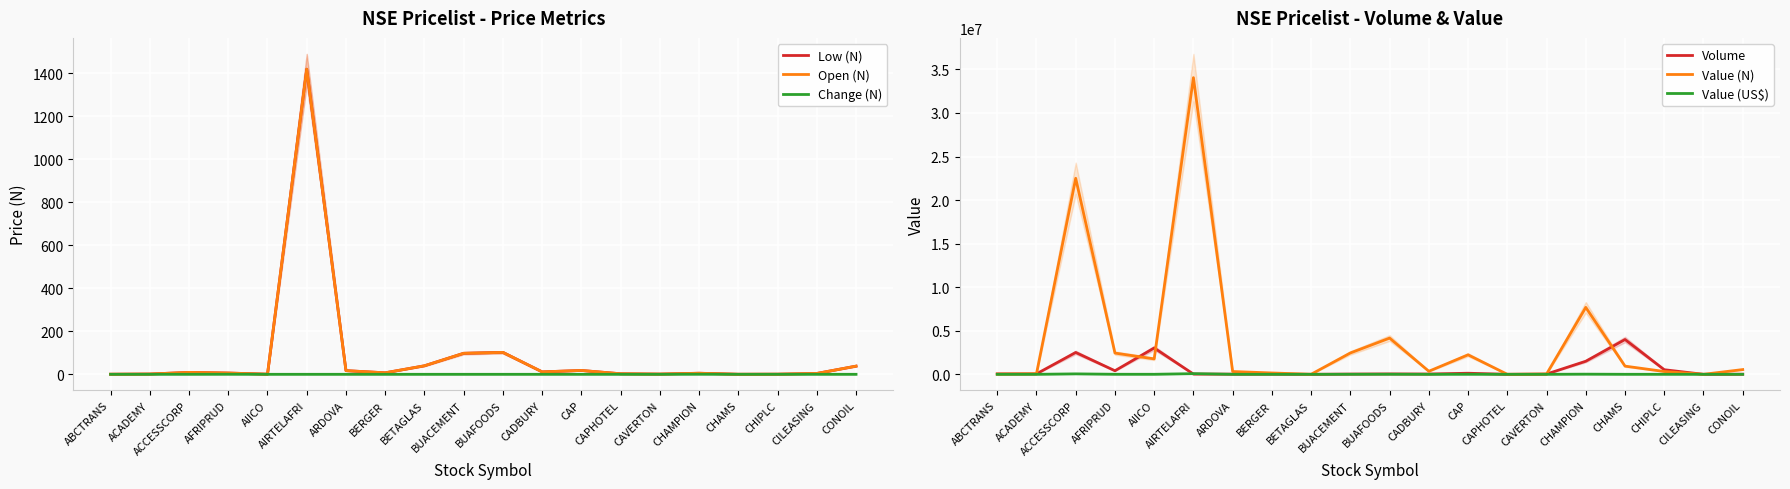

At which category does Value (N) reach its first local valley?

AIICO